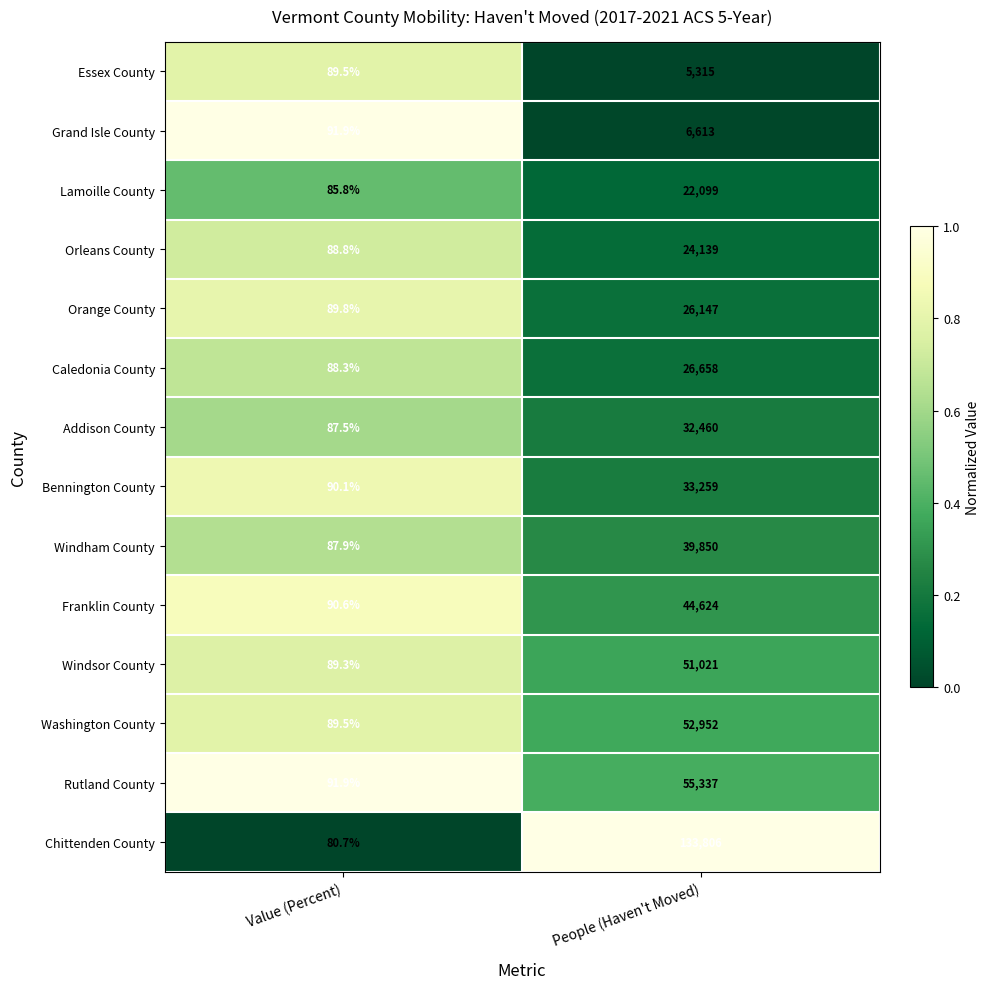

Which series changed the most between Value (Percent) and People (Haven't Moved)?

Chittenden County